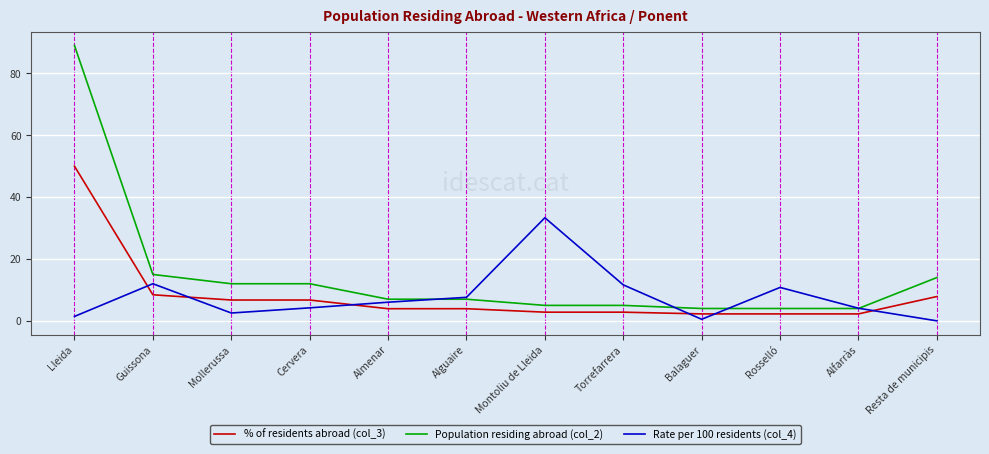

True or false: % of residents abroad (col_3) and Rate per 100 residents (col_4) cross at least once.

True